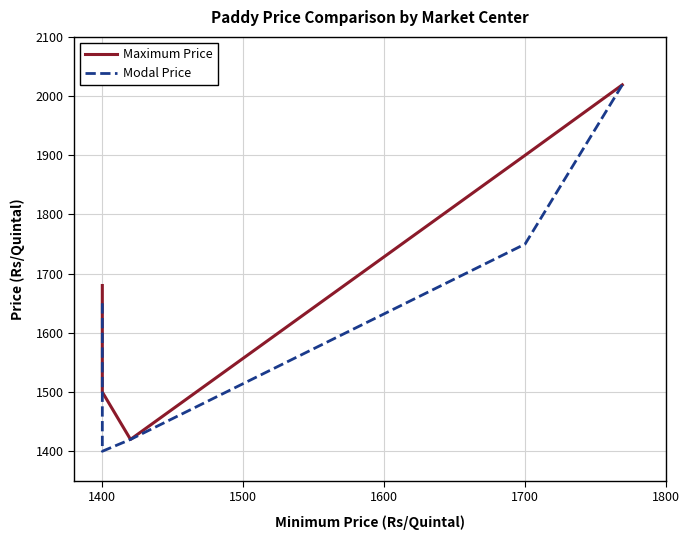

What is the highest value of the Maximum Price series?

2019